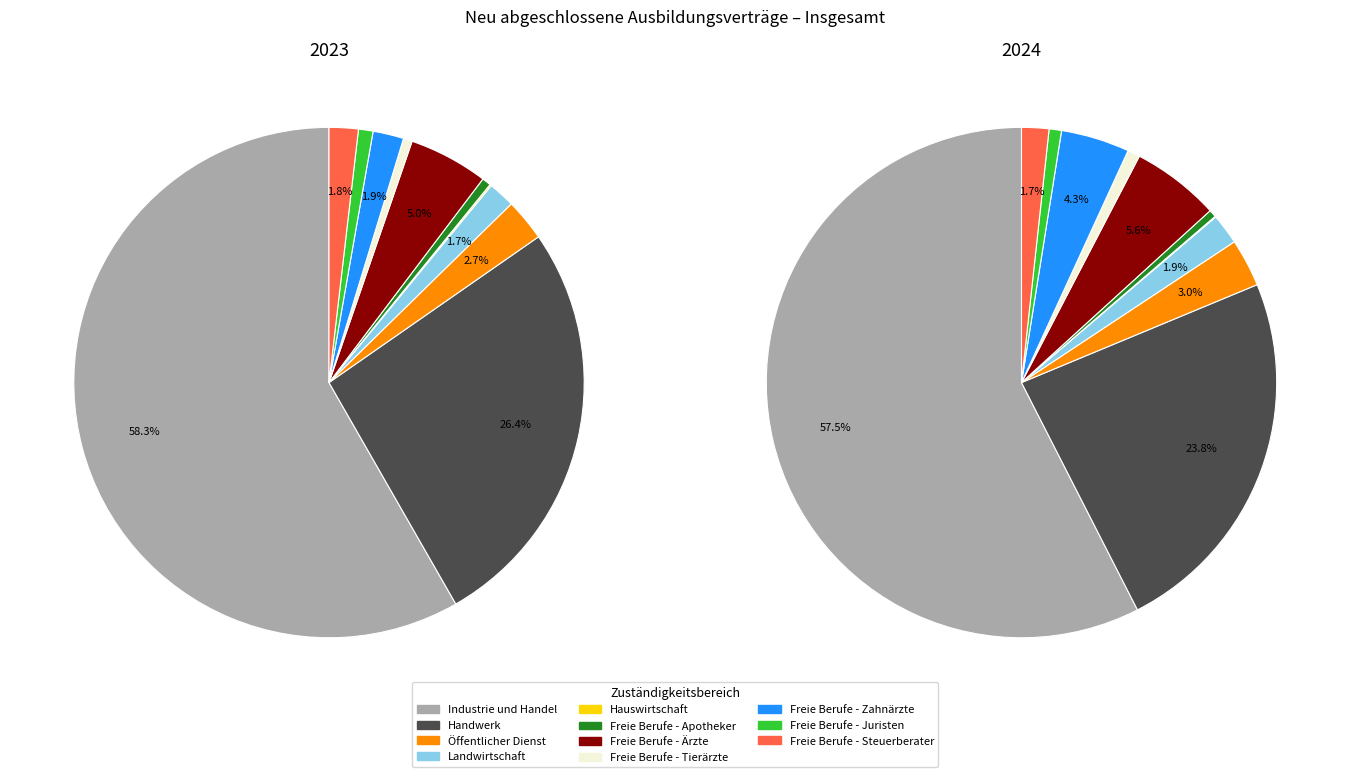

Which category has the biggest portion of the pie?

Industrie und Handel